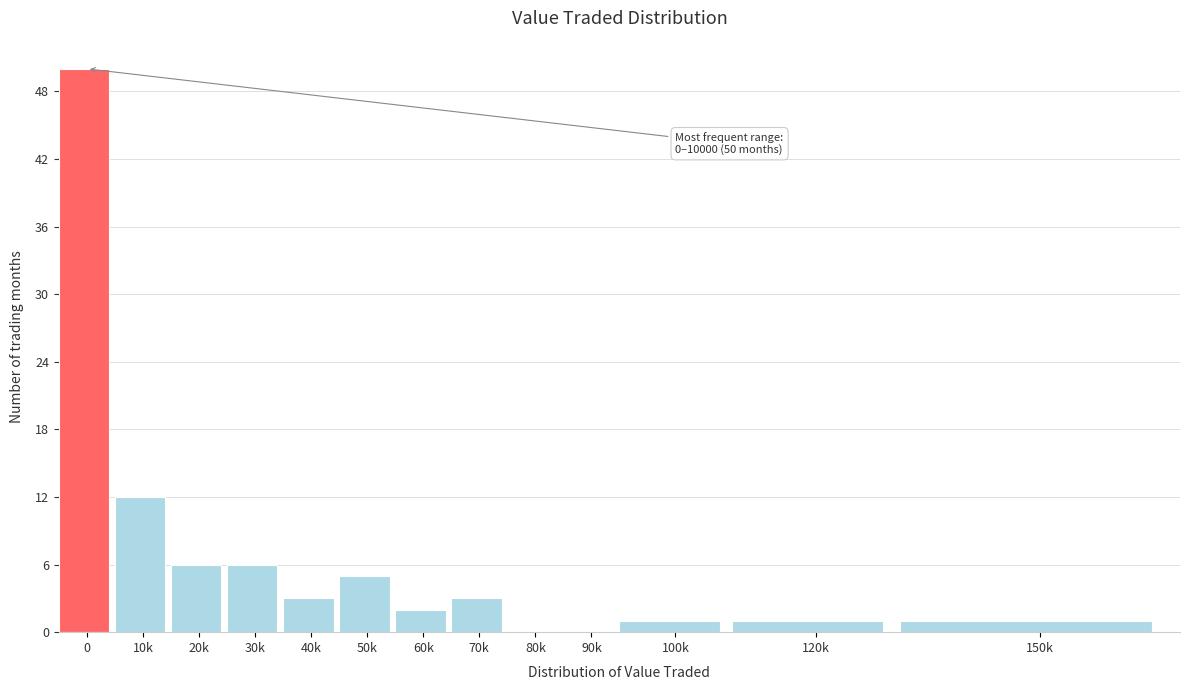

Reading left to right, transcribe all the data shown in this chart.

0=50	10k=12	20k=6	30k=6	40k=3	50k=5	60k=2	70k=3	80k=0	90k=0	100k=1	120k=1	150k=1